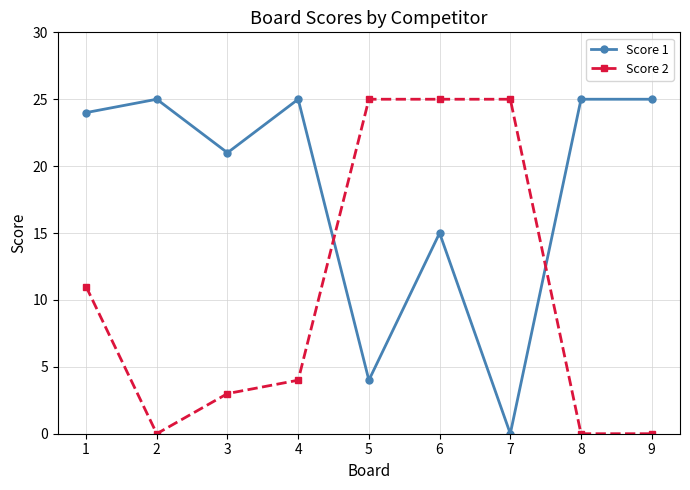

What is the spread (max minus min) of values at 4?

21